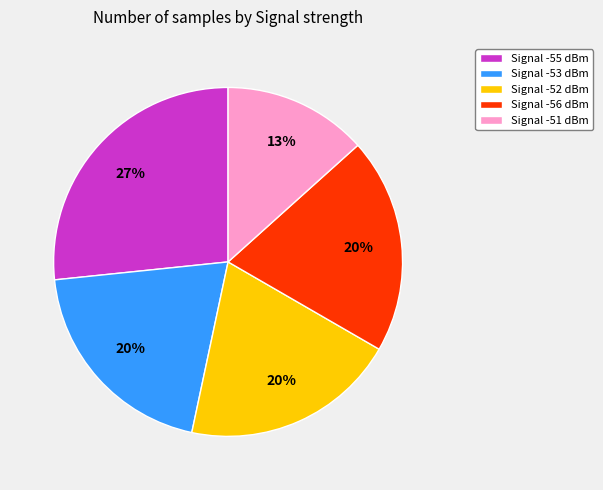

How many segments does this pie chart have?

5